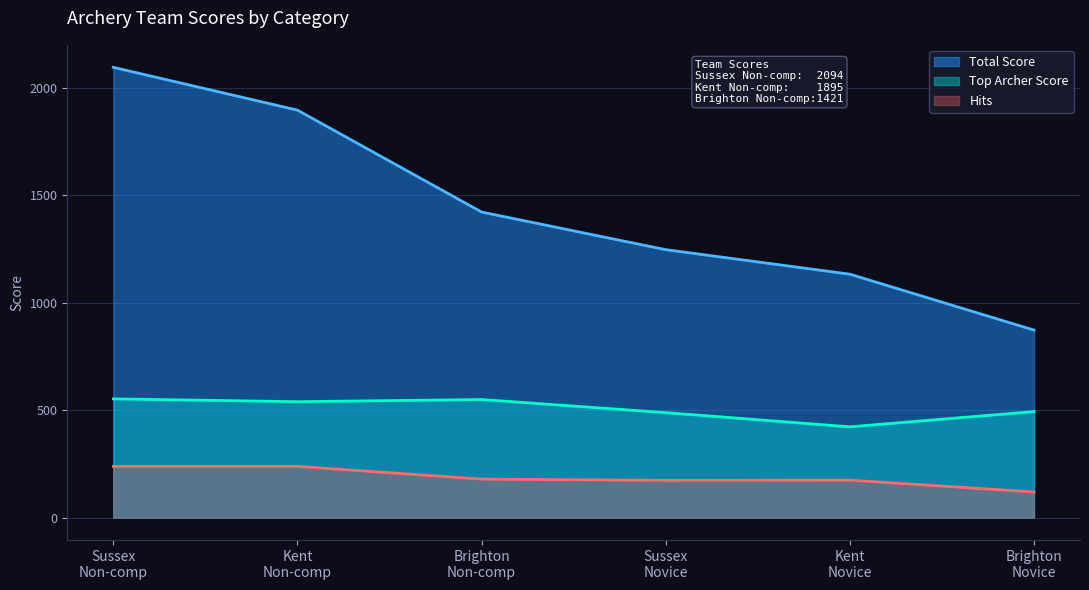

List the series in order of their peak value, highest first.

Total Score, Top Archer Score, Hits